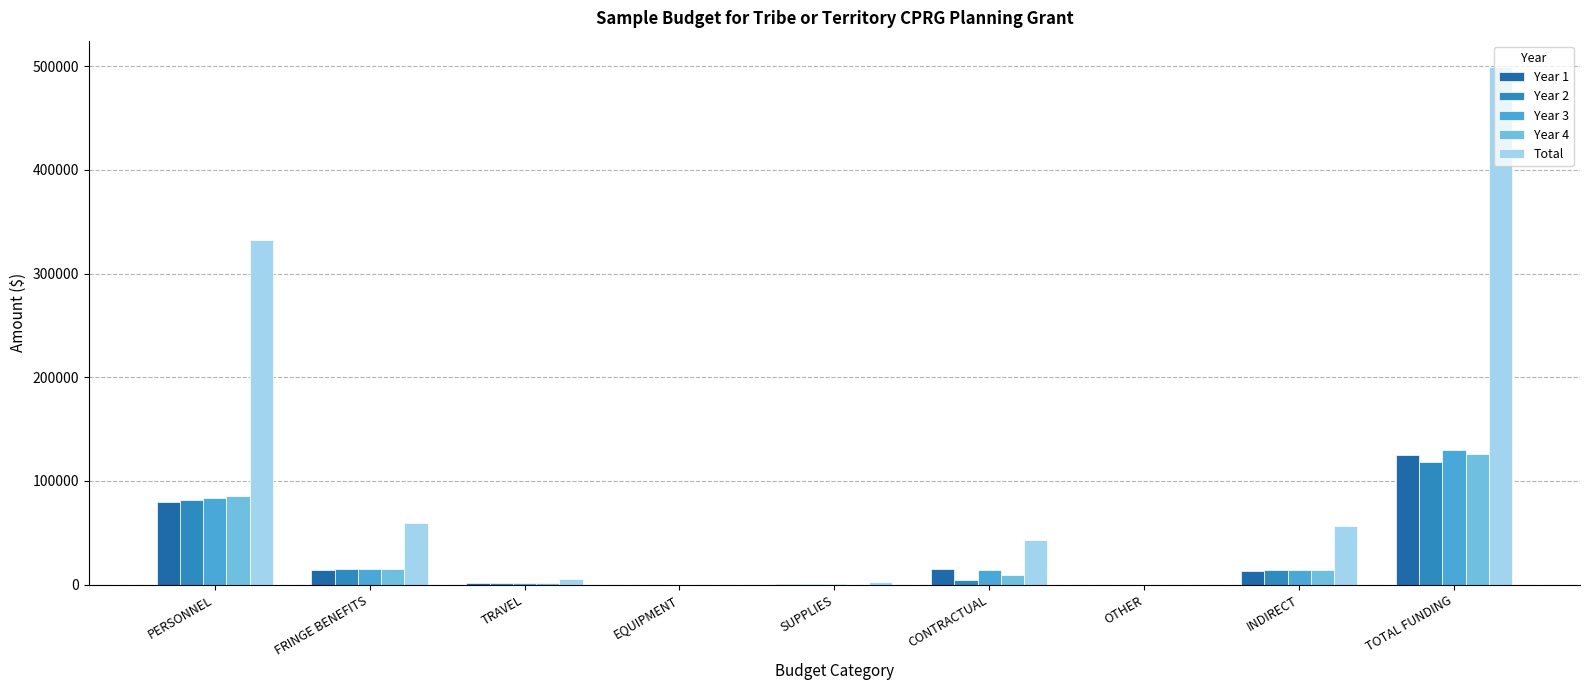

Between EQUIPMENT and CONTRACTUAL, which series saw the biggest shift?

Total